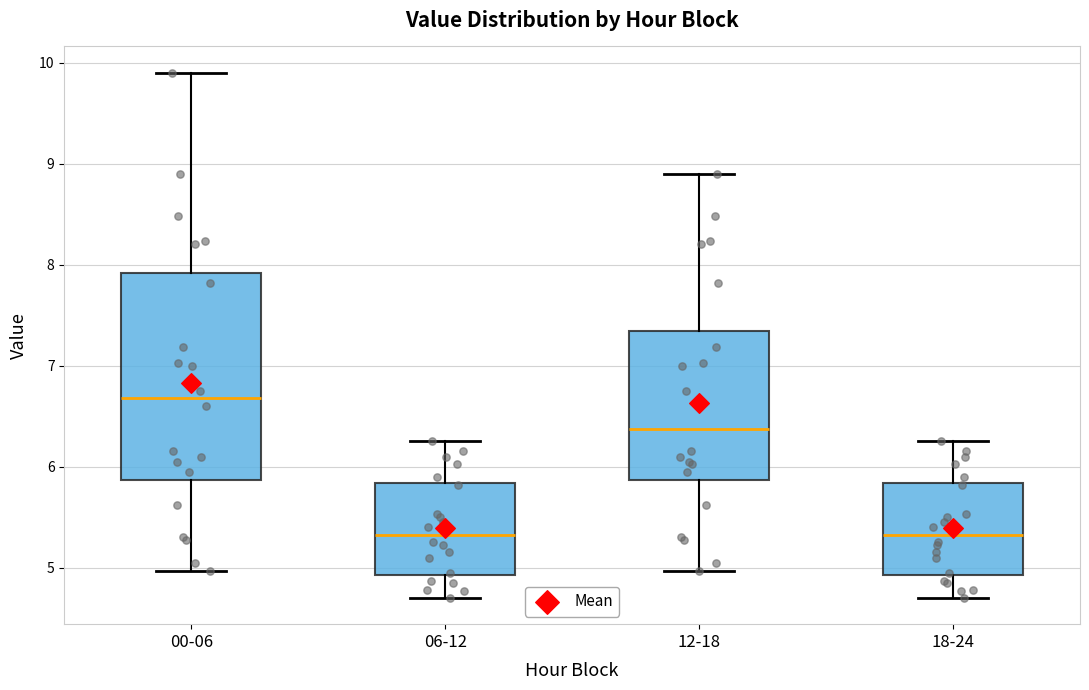

Where does the lower whisker of the box for 18-24 end on the y-axis? The values are not printed on the chart, so give them approximately, as read against the axis.

4.7